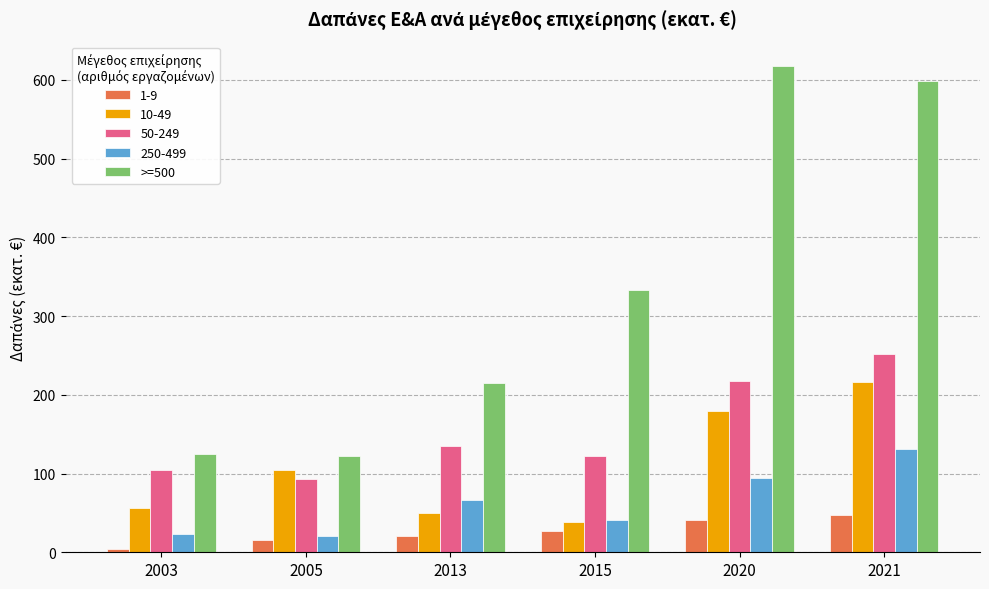

The 50-249 series shows 105.0 at 2003. True or false?

True